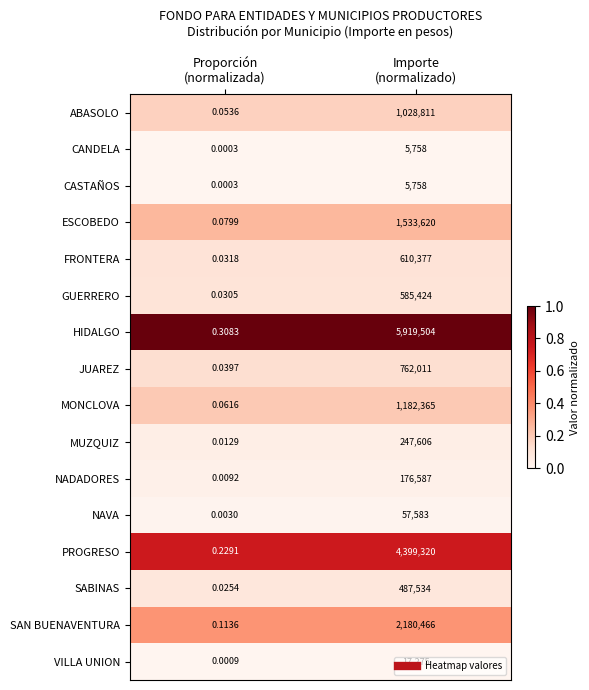

At which category is the sum across all series the highest?

Importe
(normalizado)